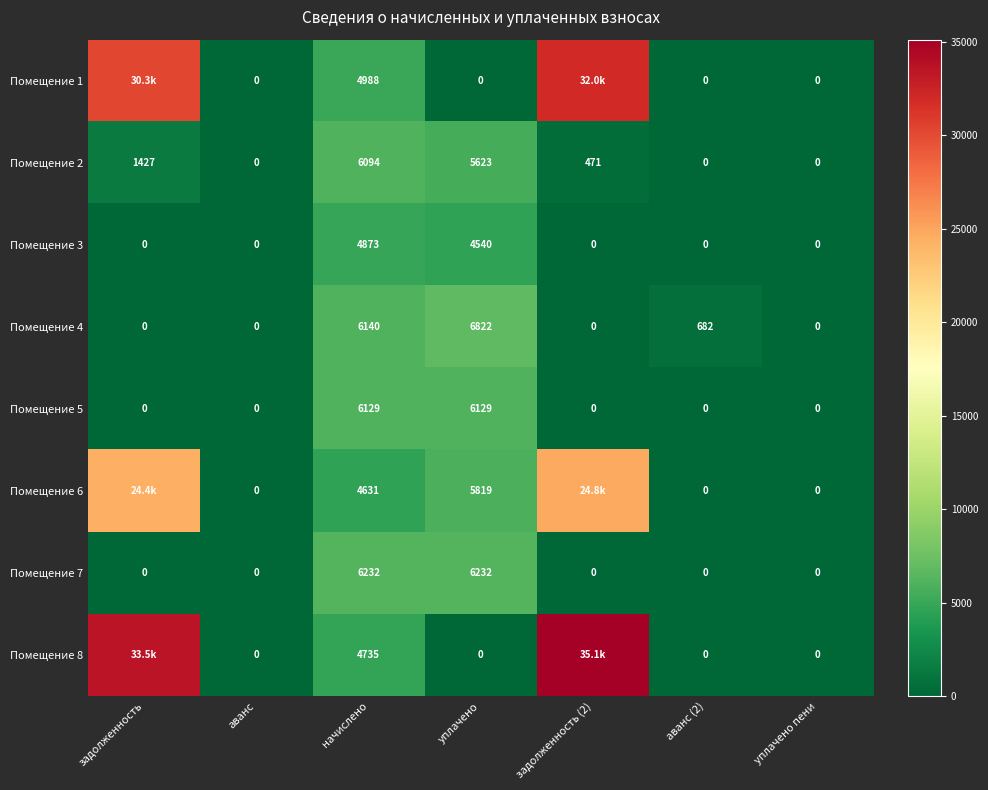

What is the maximum value shown in the chart?

35117.1